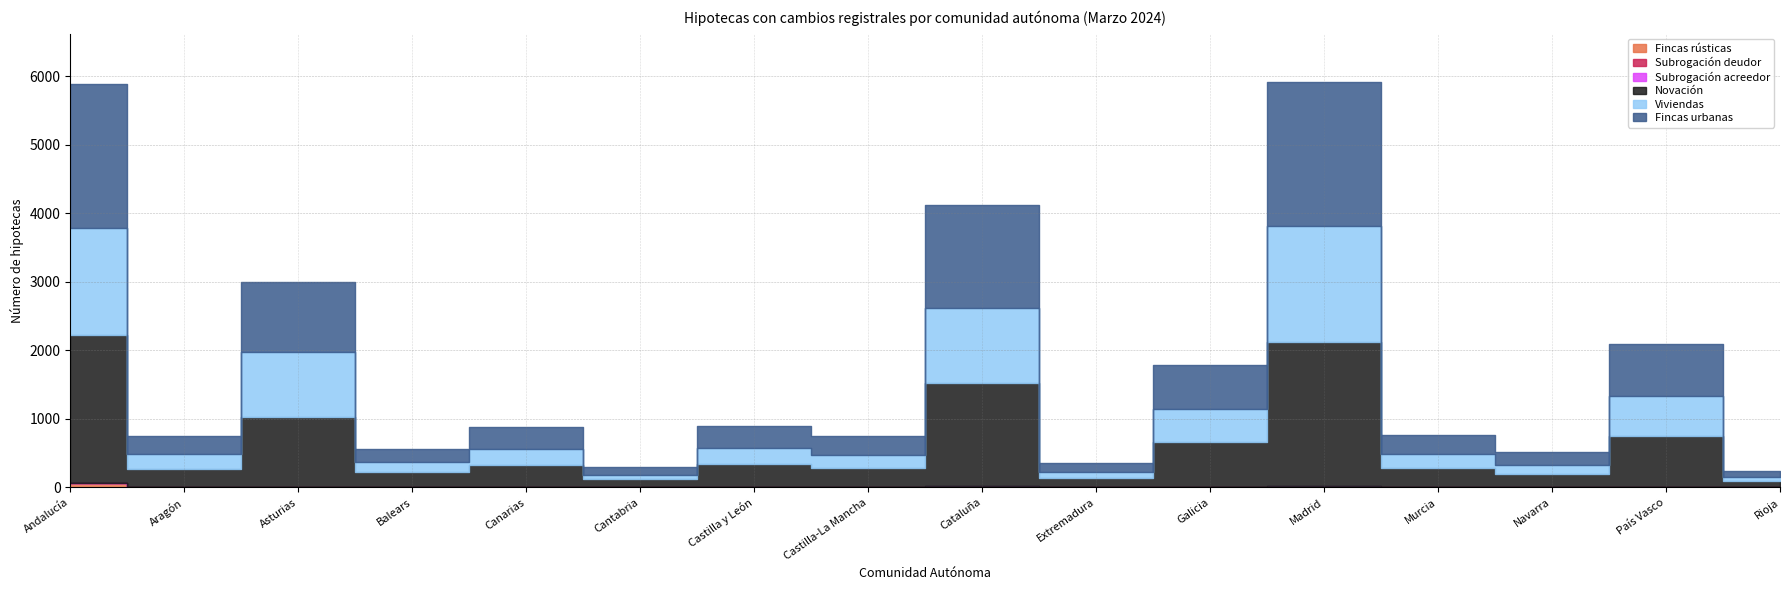

What is the difference between the Subrogación deudor values at Navarra and Andalucía?

2